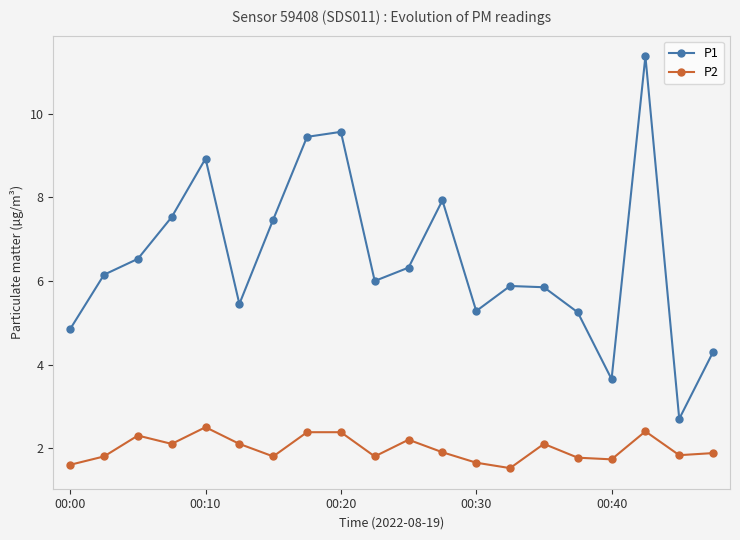

What is the sum of all P2 values?

39.7